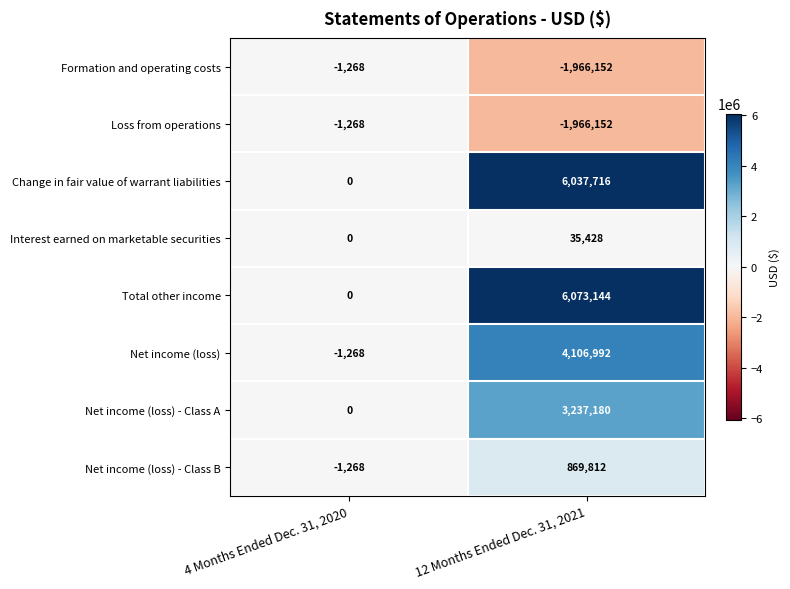

List the labels in order of Loss from operations value, largest first.

4 Months Ended Dec. 31, 2020, 12 Months Ended Dec. 31, 2021